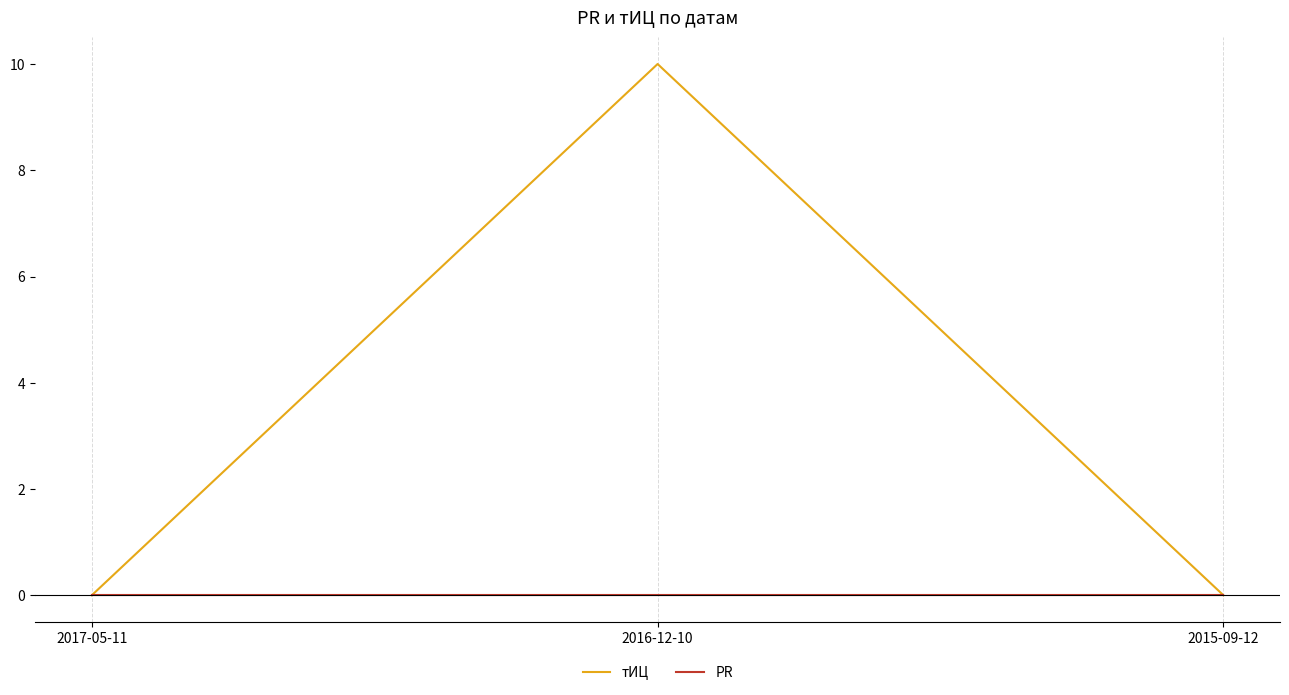

List the series in order of their peak value, highest first.

тИЦ, PR